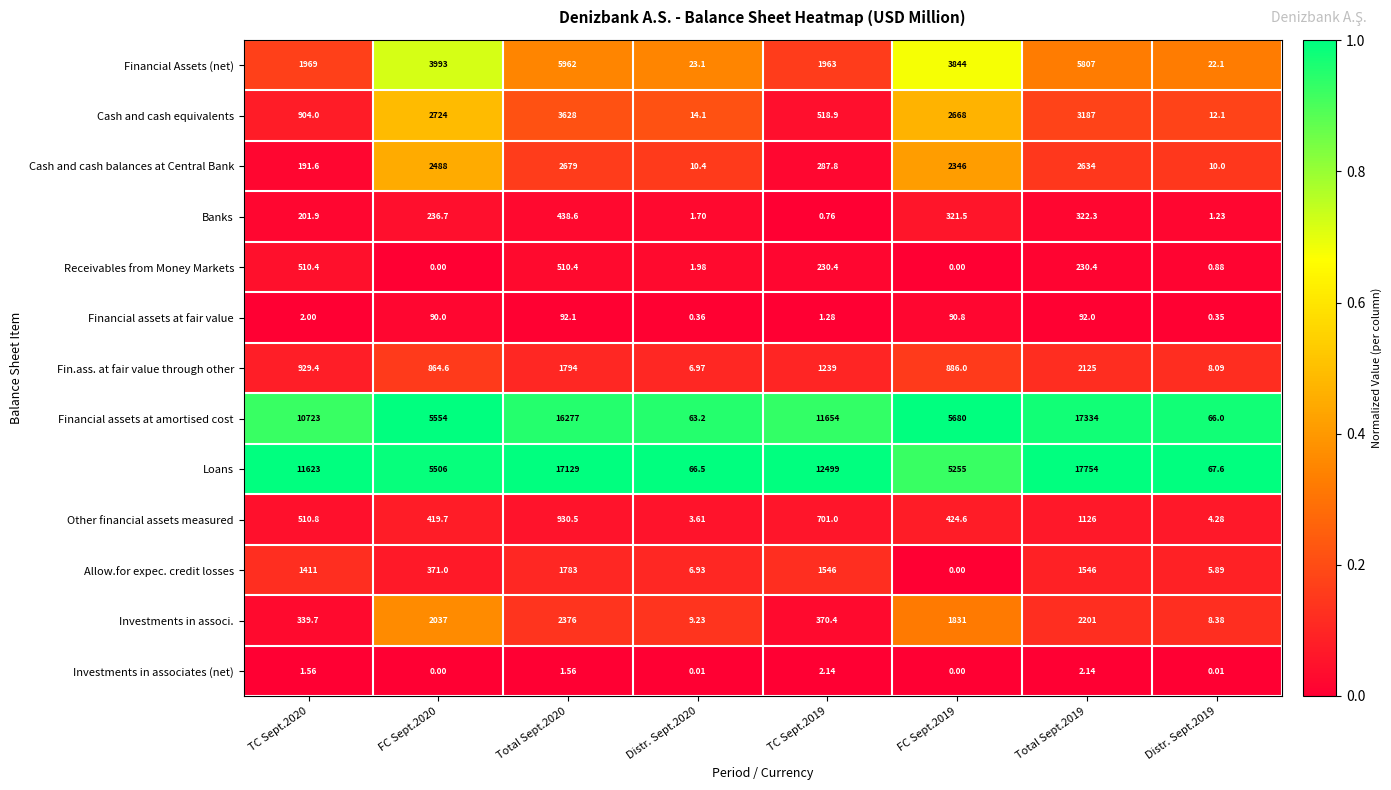

Which series has the largest range (max minus min)?

Loans